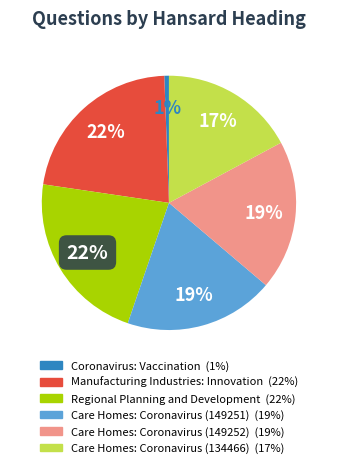

To the nearest percent, what is the average slice percentage?

17%